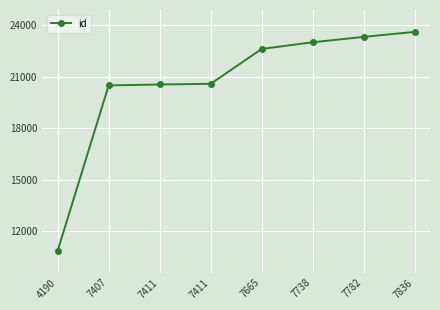

How many series are shown in this chart?

1